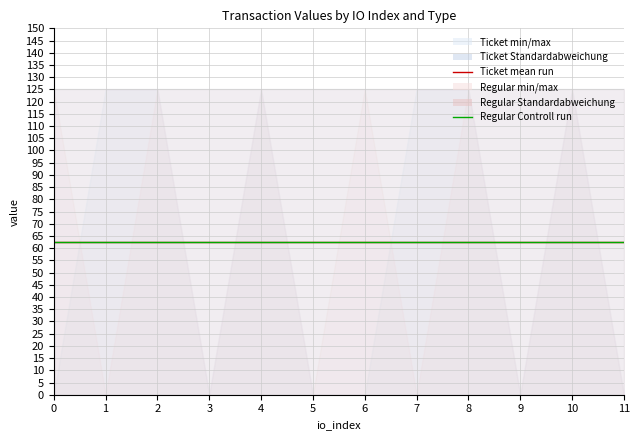

What is the value of the Regular_value point at the 5th from the left?

125.1